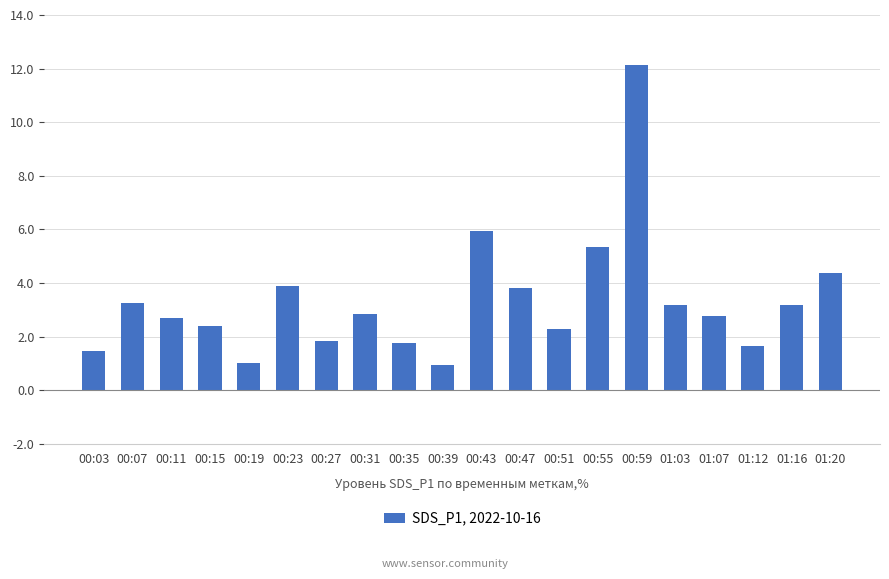

The chart shows a value of 0.9 at 00:39. True or false?

True